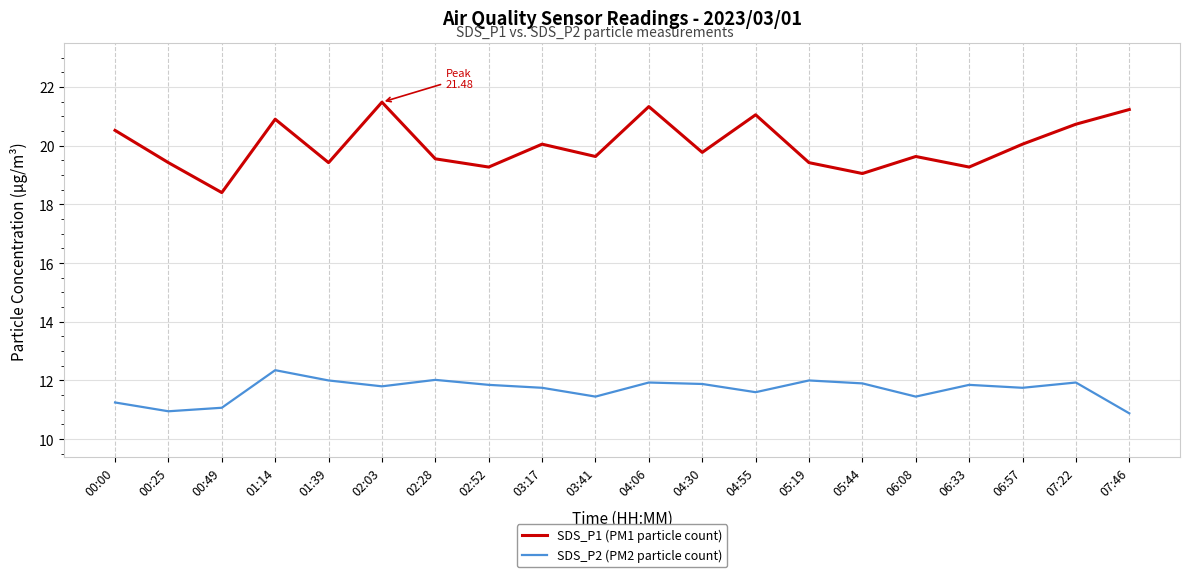

Read the SDS_P1 (PM1 particle count) value at 01:39.

19.4